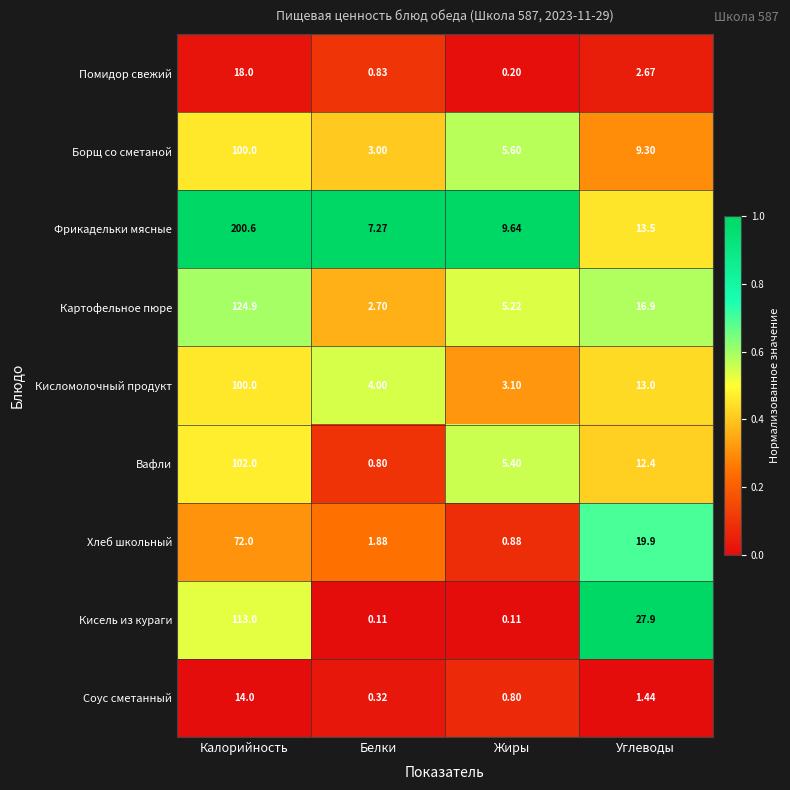

How many distinct data groups are displayed?

9